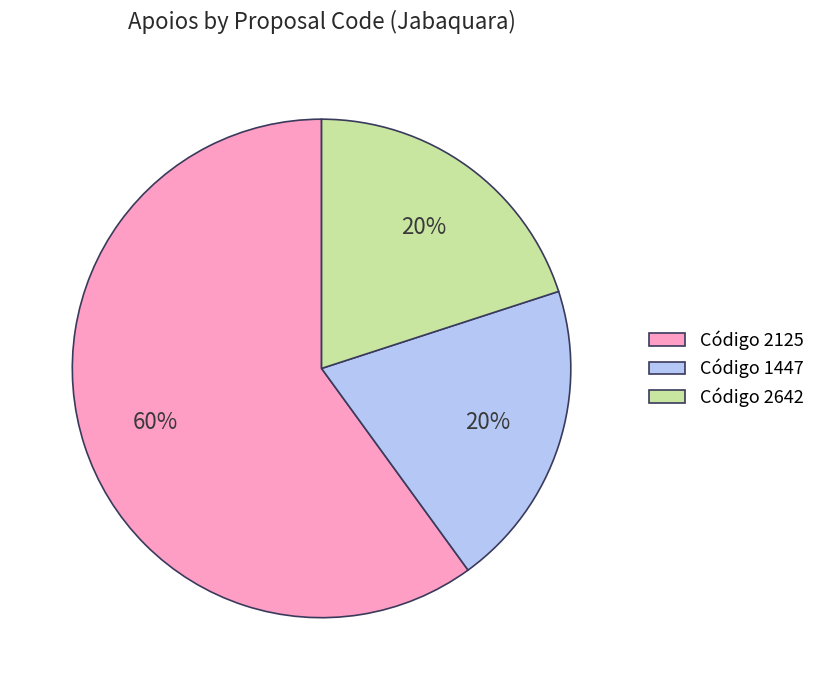

To the nearest percent, what is the difference between the largest and smallest slice percentages?

40%